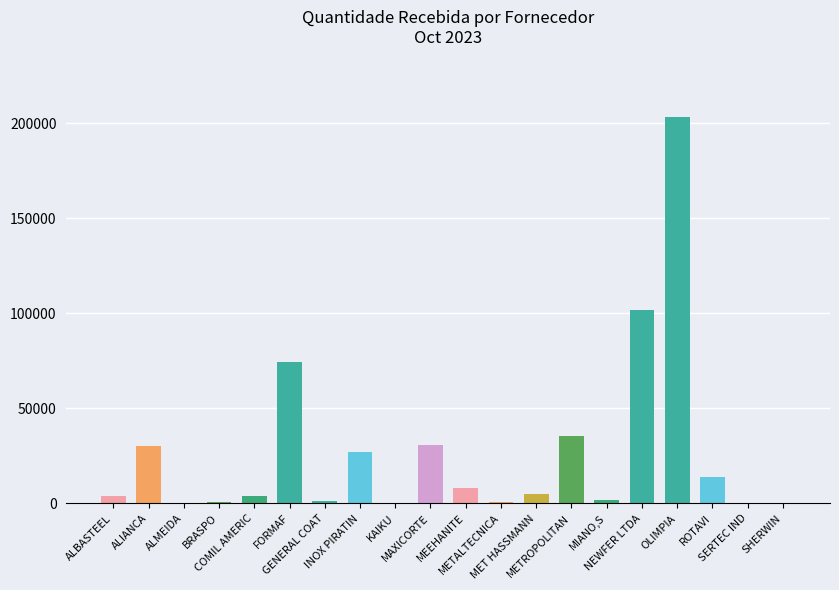

What is the greatest value displayed?

203080